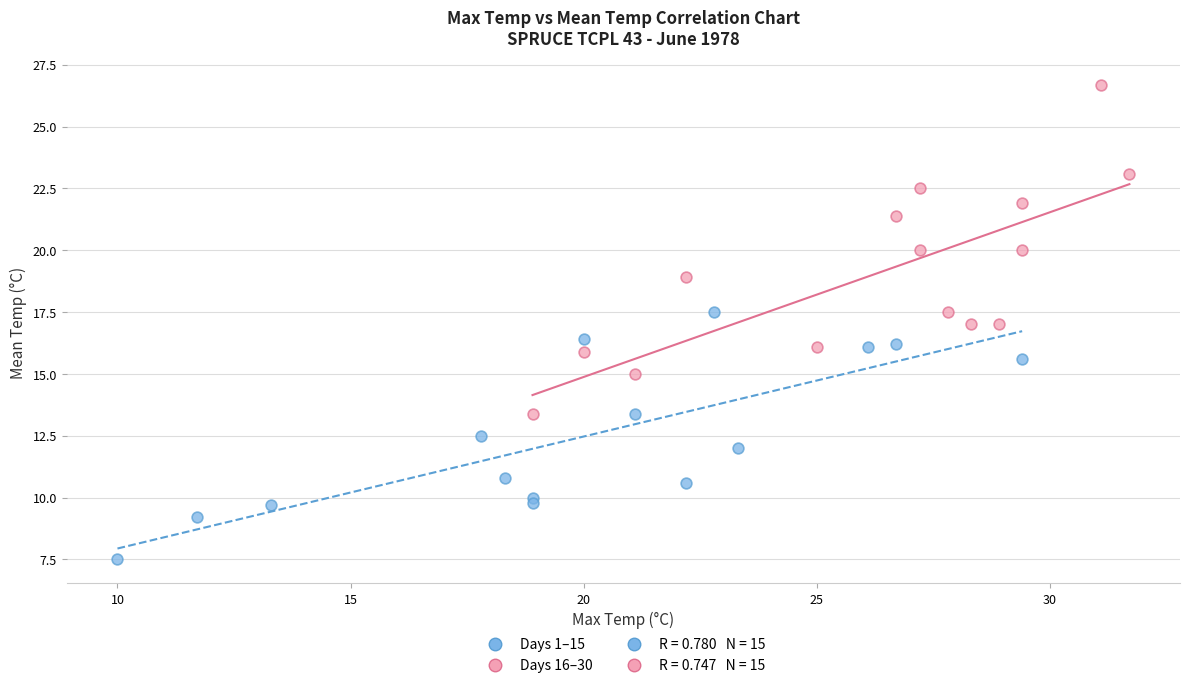

Which series has the largest Y range (max minus min)?

Days 16–30